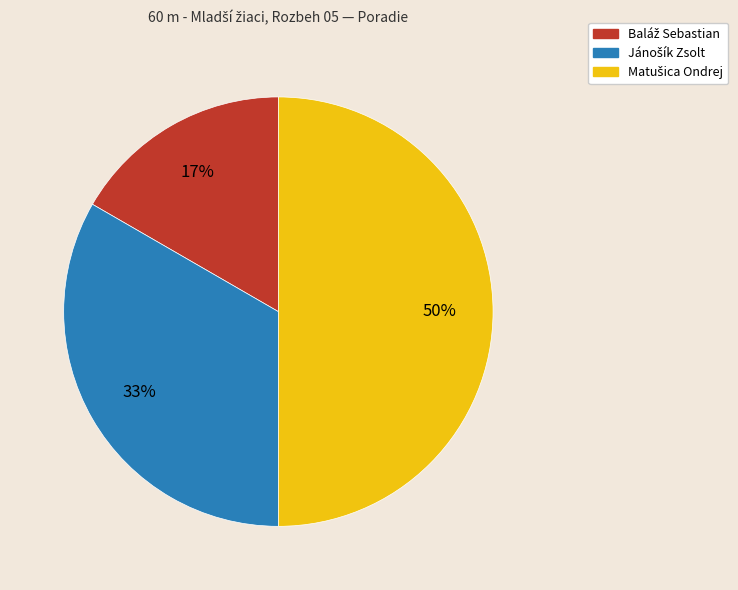

To the nearest percent, what is the average slice percentage?

33%